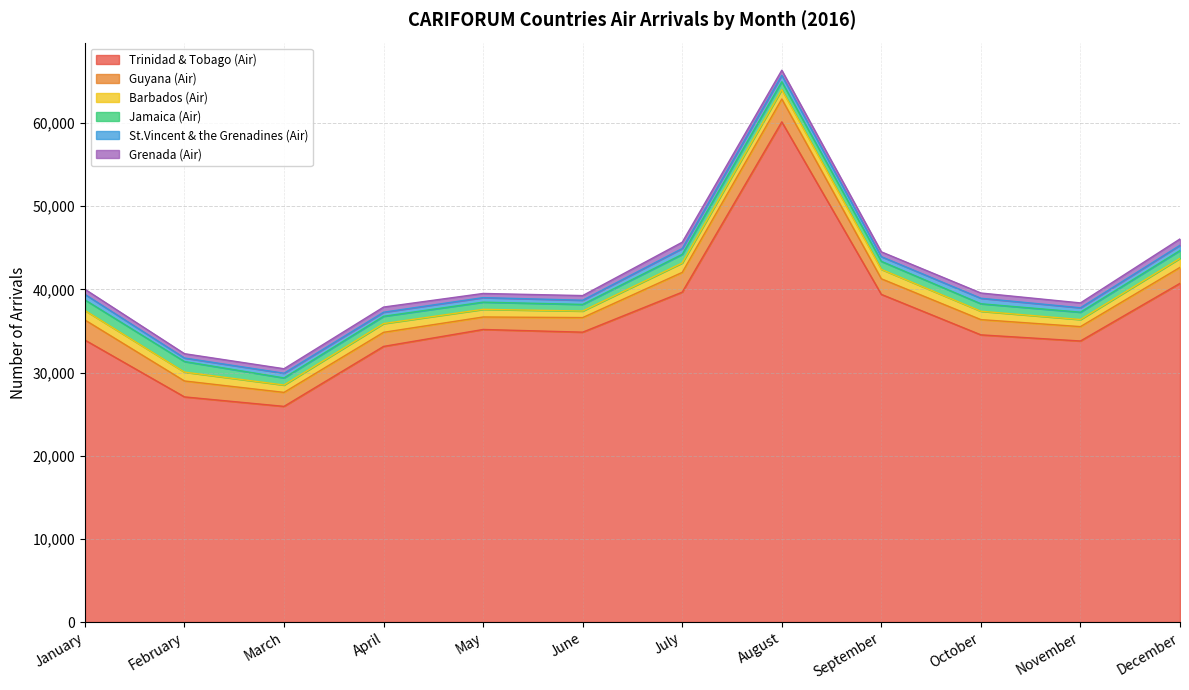

True or false: Jamaica (Air) has more than 2 points higher than both neighbors.

True